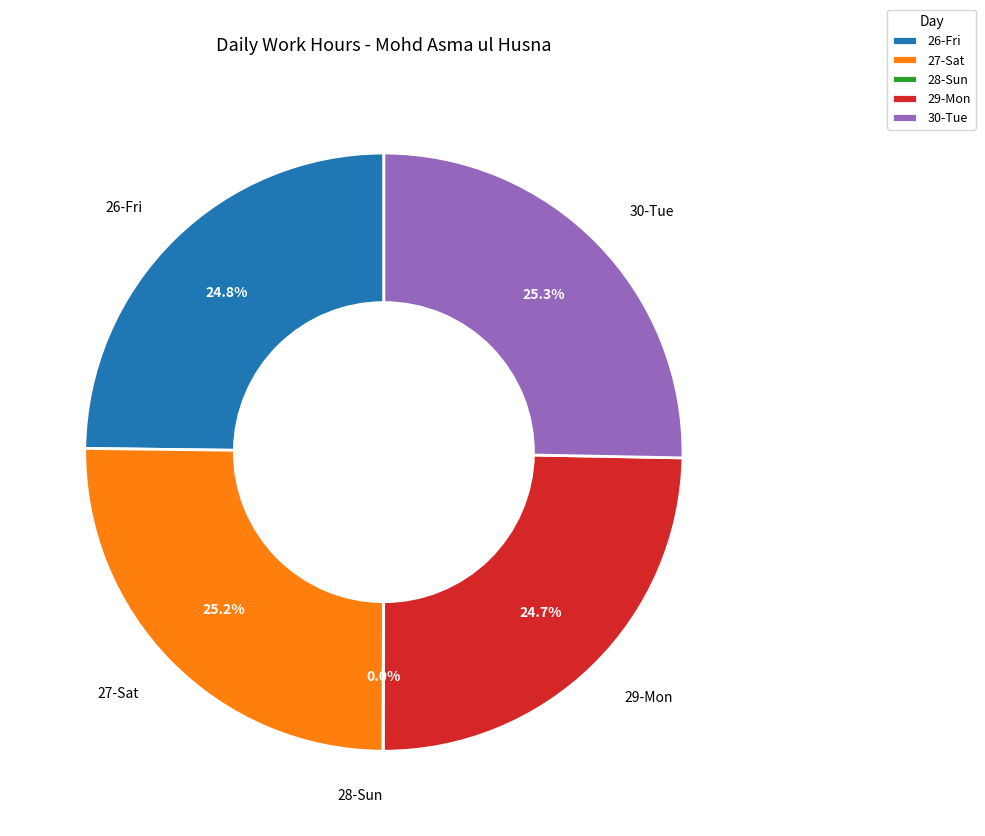

Is it true that 26-Fri is 25% of the pie?

True